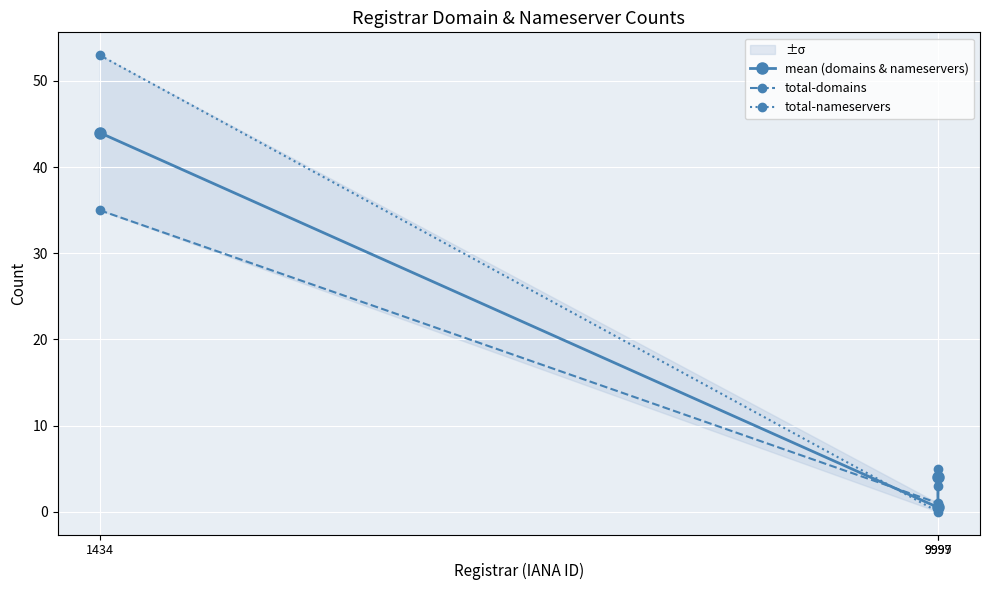

Which category has the lowest value in the total-nameservers series?

9997